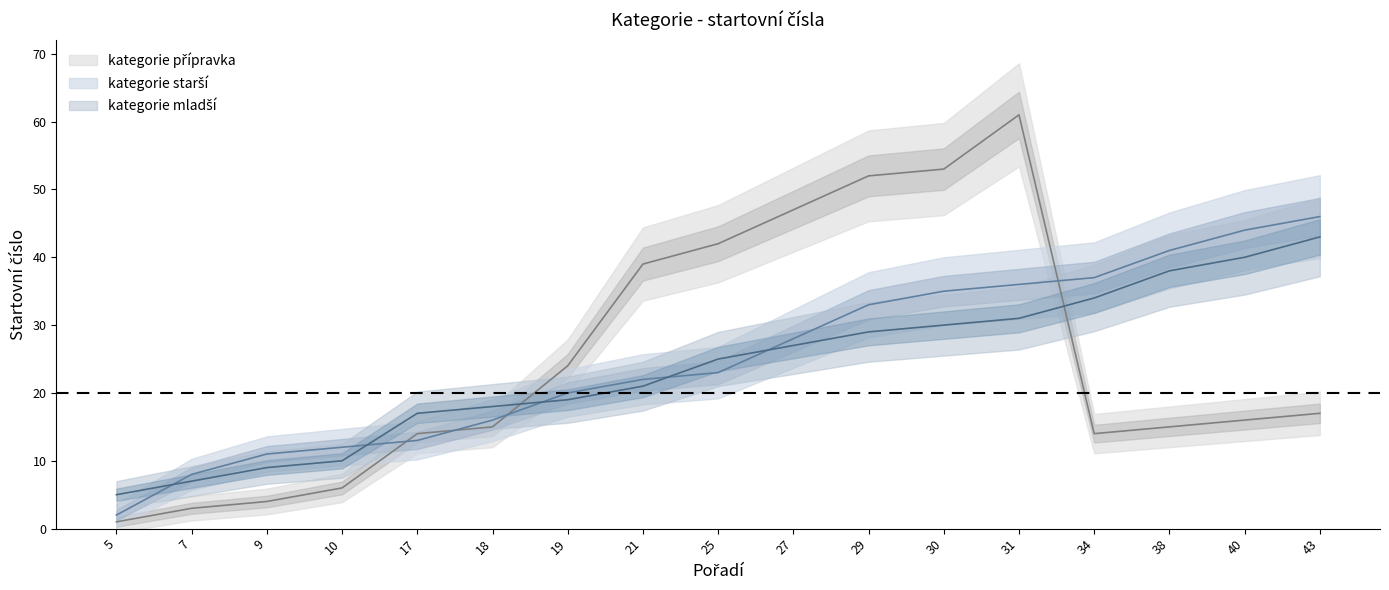

List the series in order of their overall mean, lowest first.

kategorie mladší, kategorie přípravka, kategorie starší